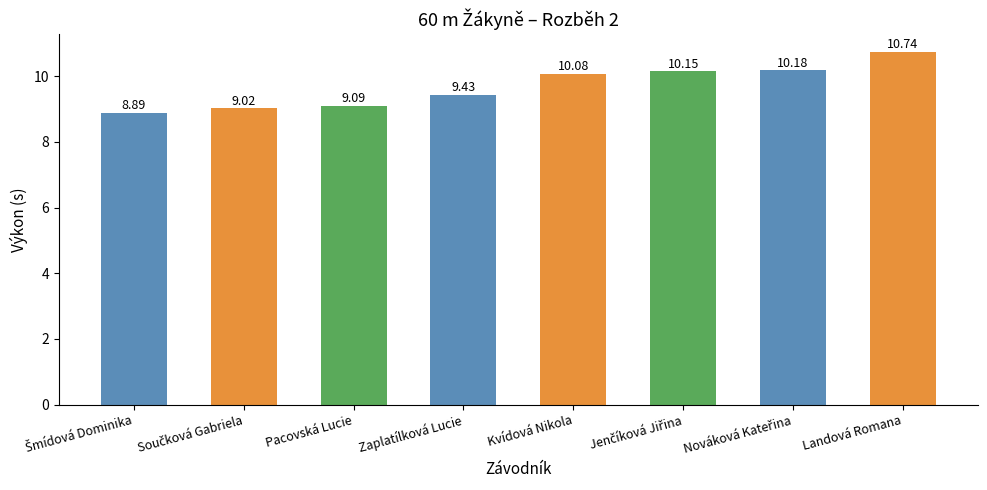

What is the average value?

9.7